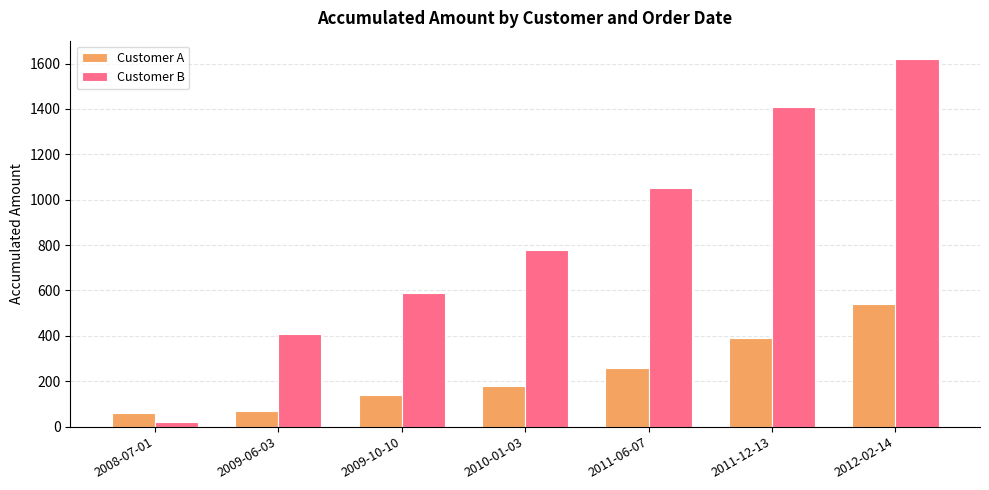

Is it true that Customer B equals 410 at 2009-06-03?

True